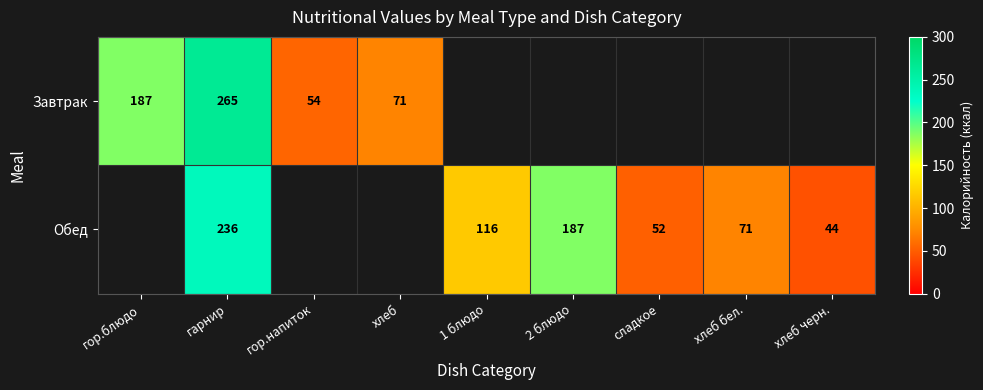

True or false: Завтрак has a value of 187 at гор.блюдо.

True